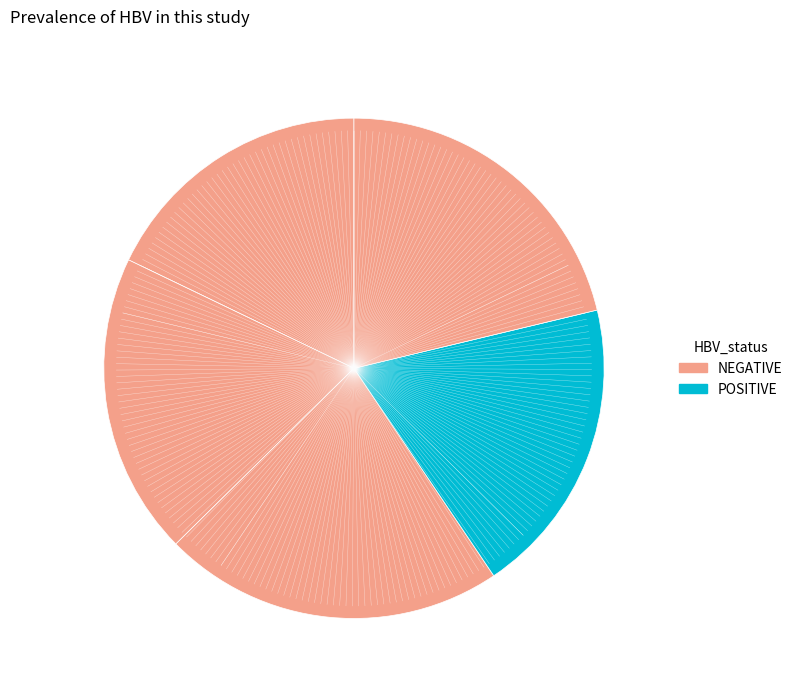

To the nearest percent, what is the difference between the largest and smallest slice percentages?

4%